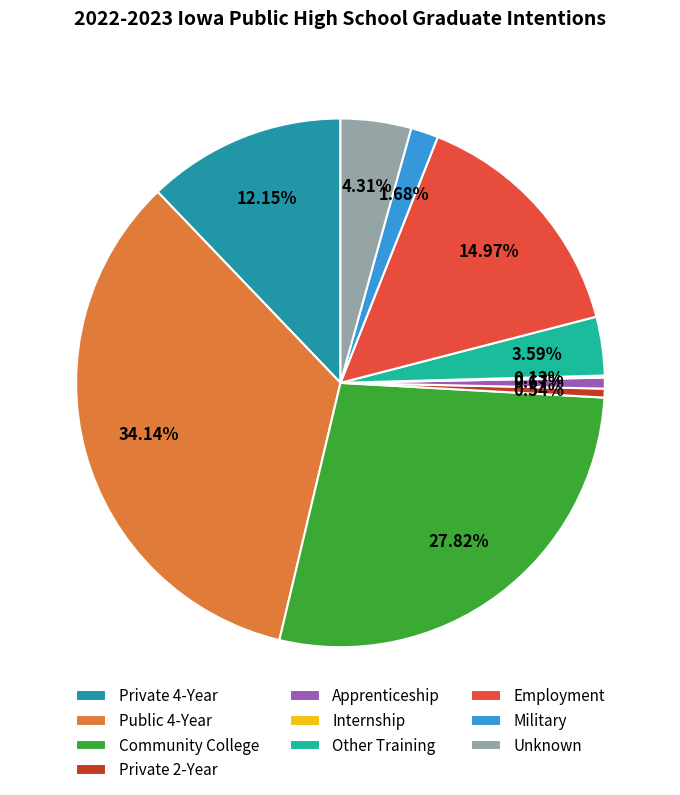

To the nearest percent, what is the difference between the Unknown and Public 4-Year slice percentages?

30%